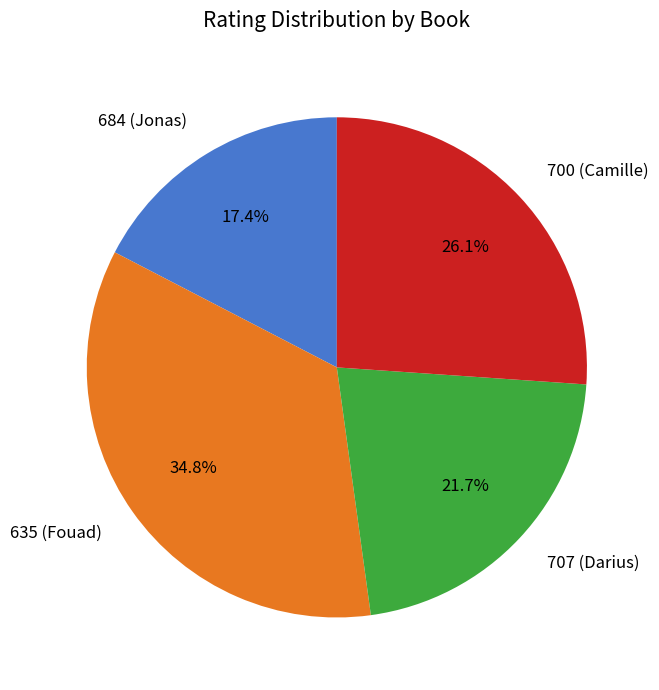

What is the ratio of the value at 700 (Camille) to the value at 684 (Jonas)?

1.5